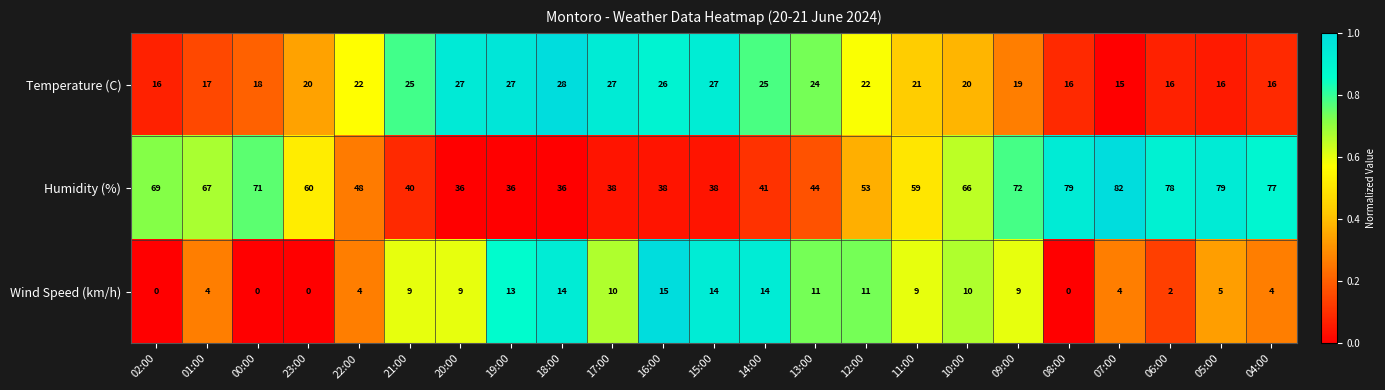

At which category is the sum across all series the highest?

07:00